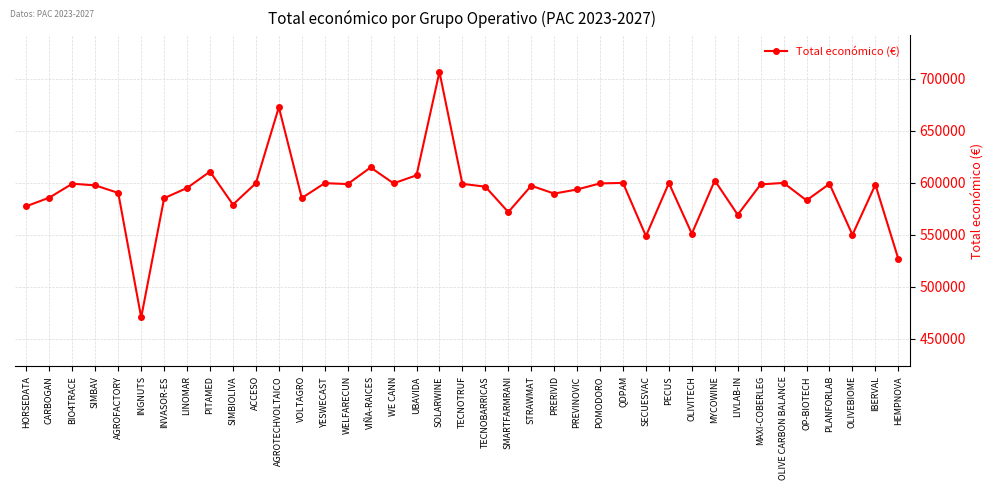

What is the minimum value shown in the chart?

470675